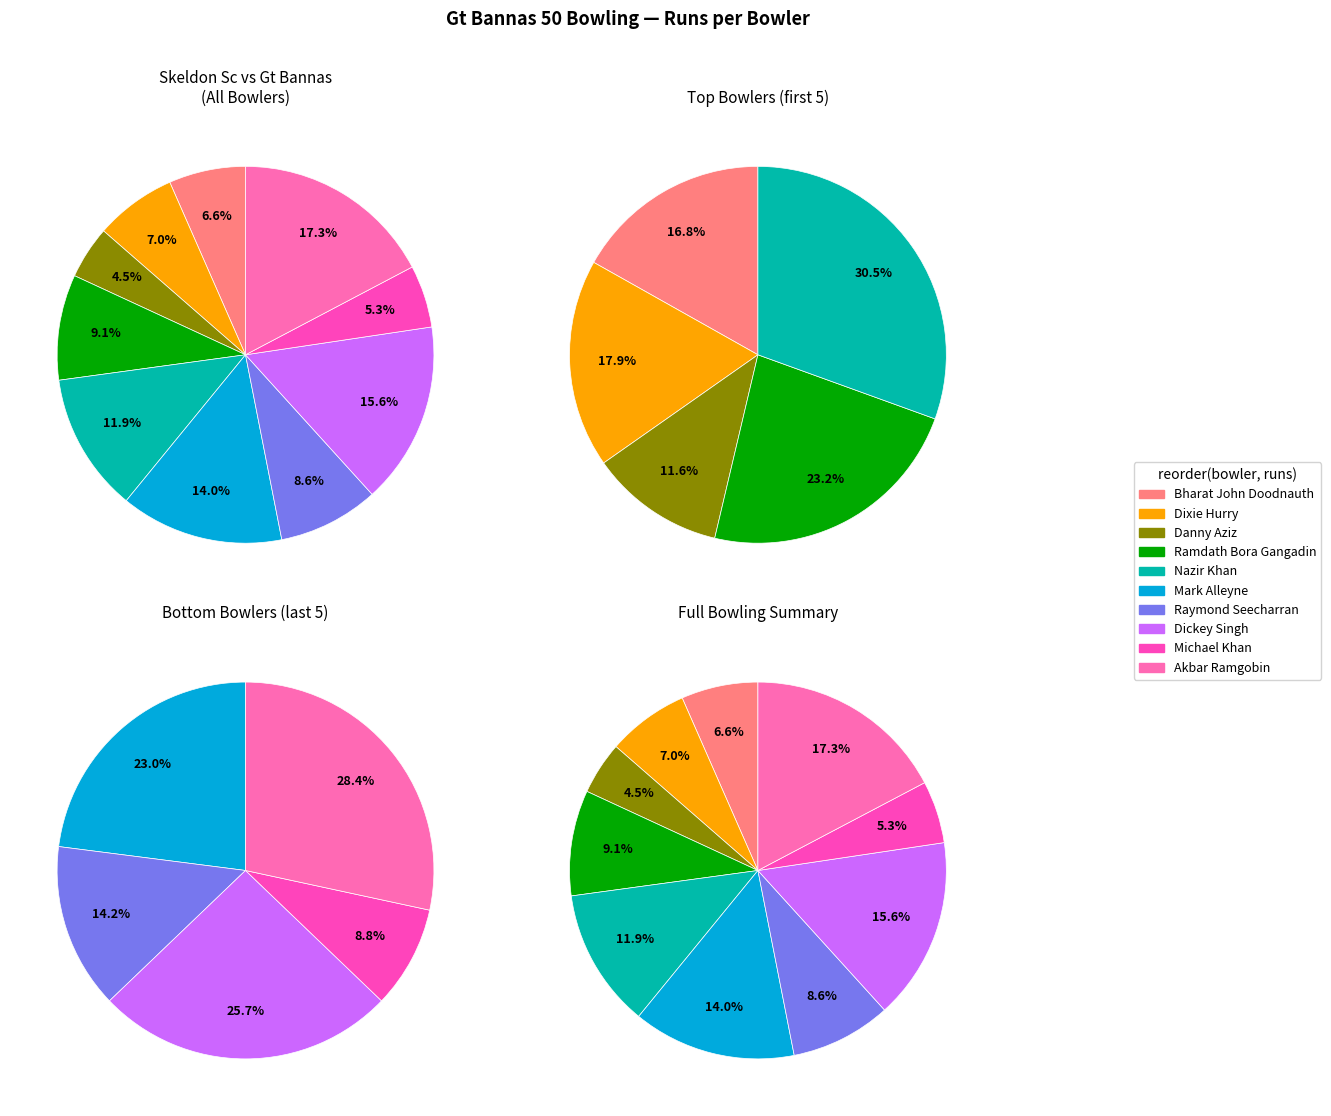

To the nearest percent, what is the difference between the Dickey Singh and Bharat John Doodnauth slice percentages?

9%